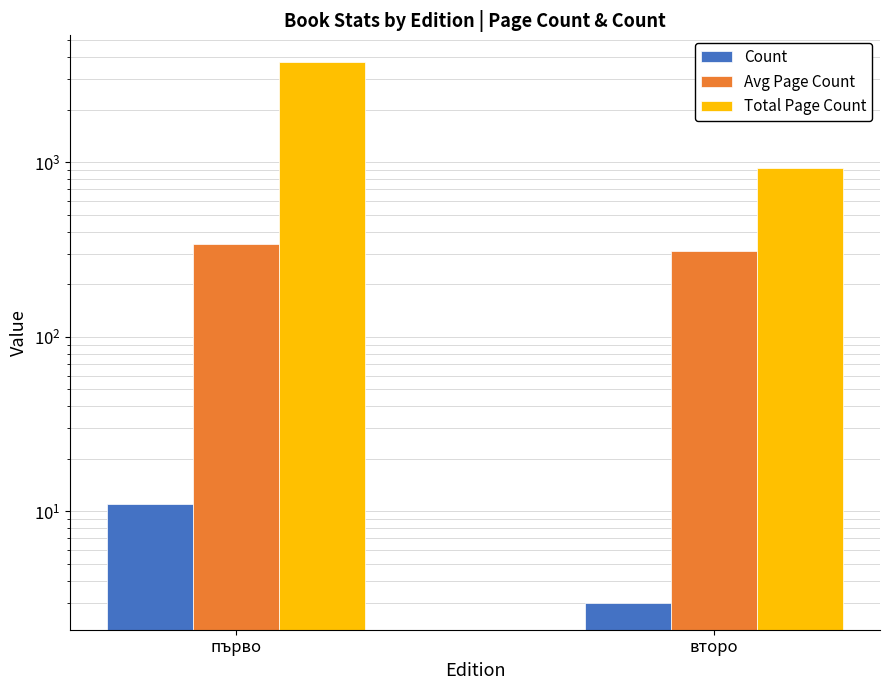

What is the average value of the Avg Page Count series?

324.7